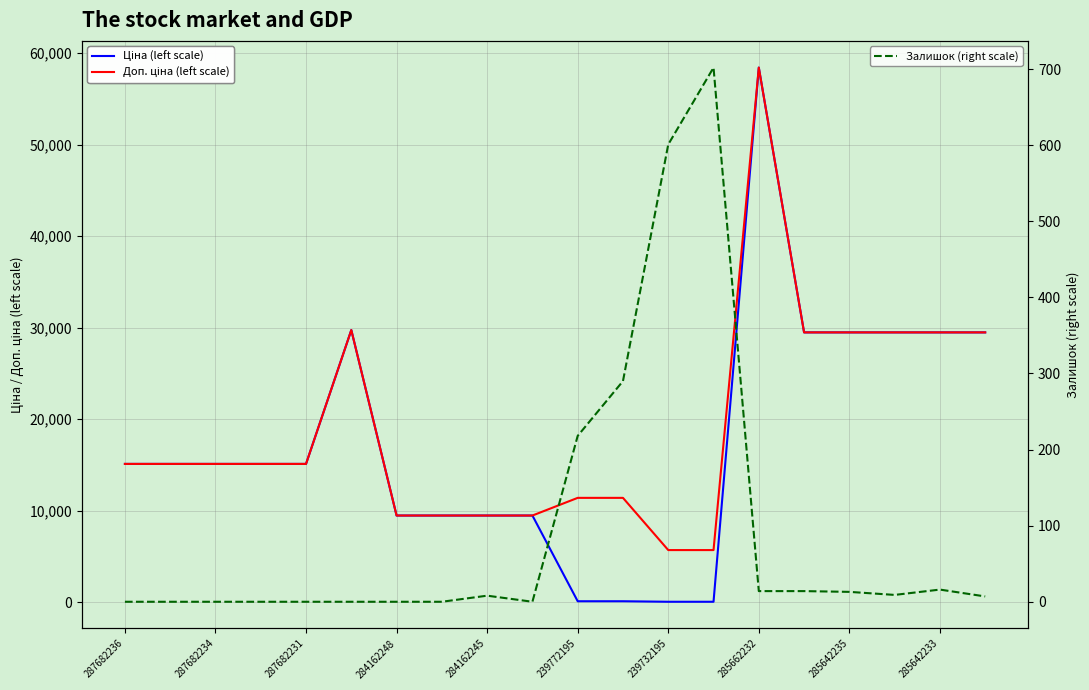

Which series changed the most between 287682234 and 285662232?

Ціна